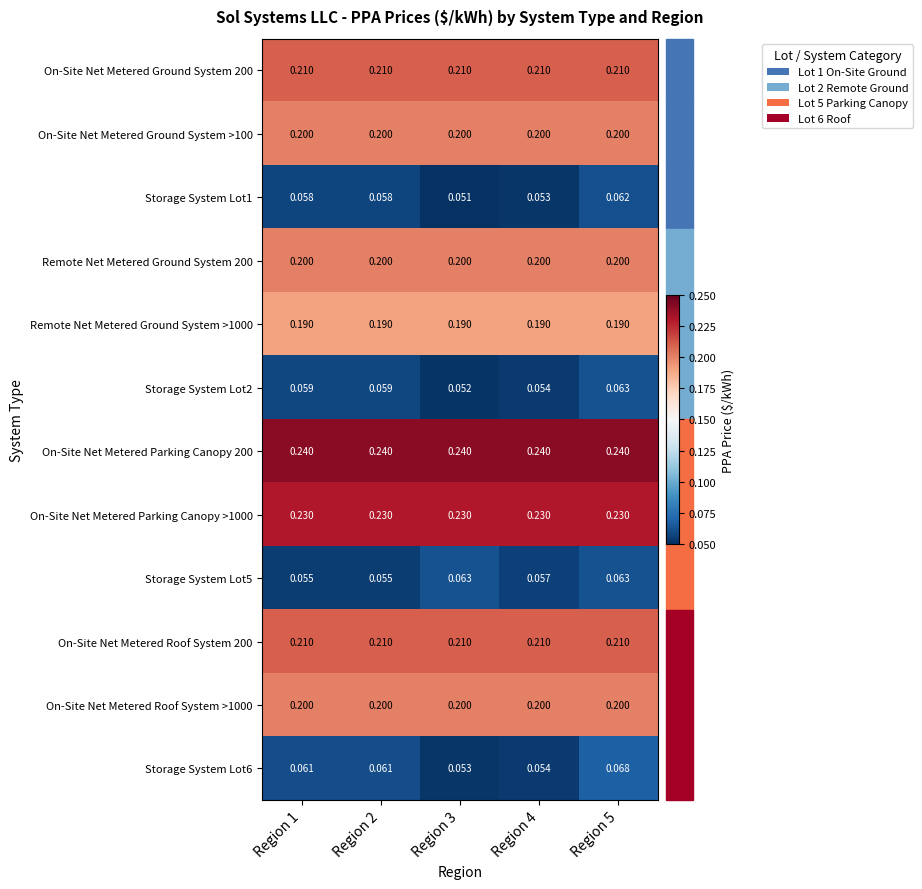

Is the value of On-Site Net Metered Ground System >100 at Region 3 greater than the value of Storage System Lot2 at Region 2?

Yes